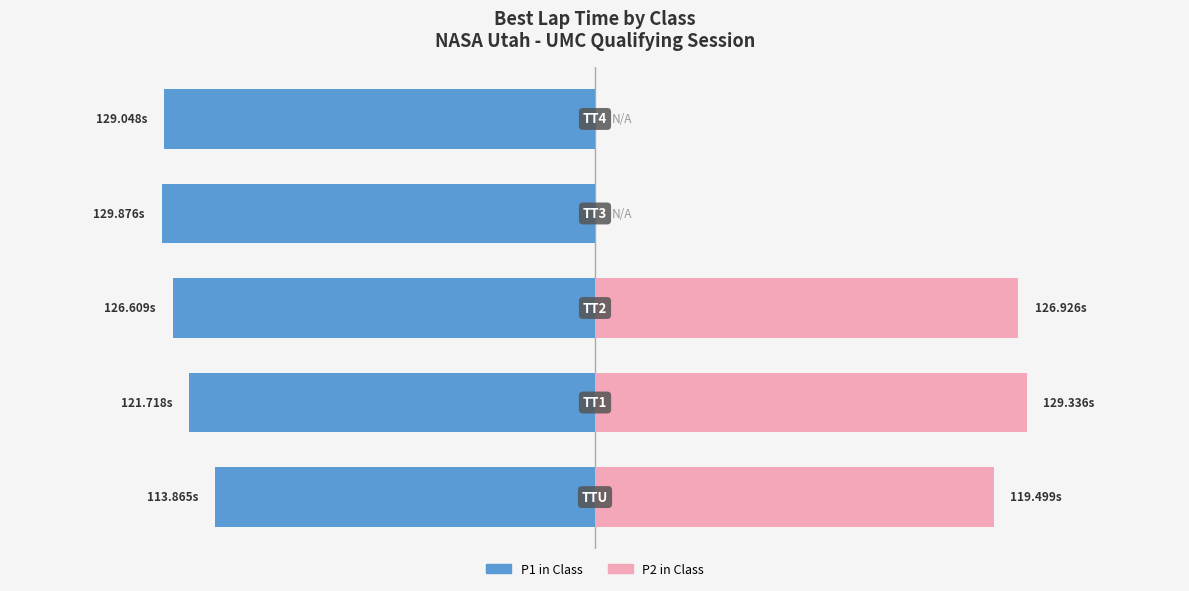

What is the sum of all P2 in Class values?

375.8